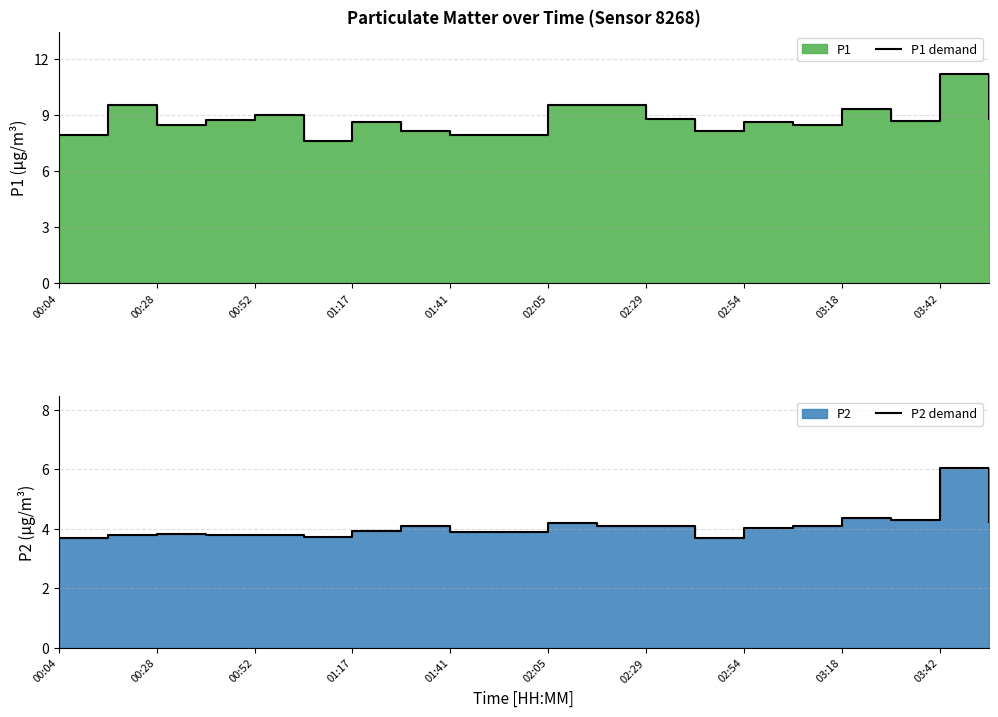

The P2 demand series shows 1.8 at 00:04. True or false?

False